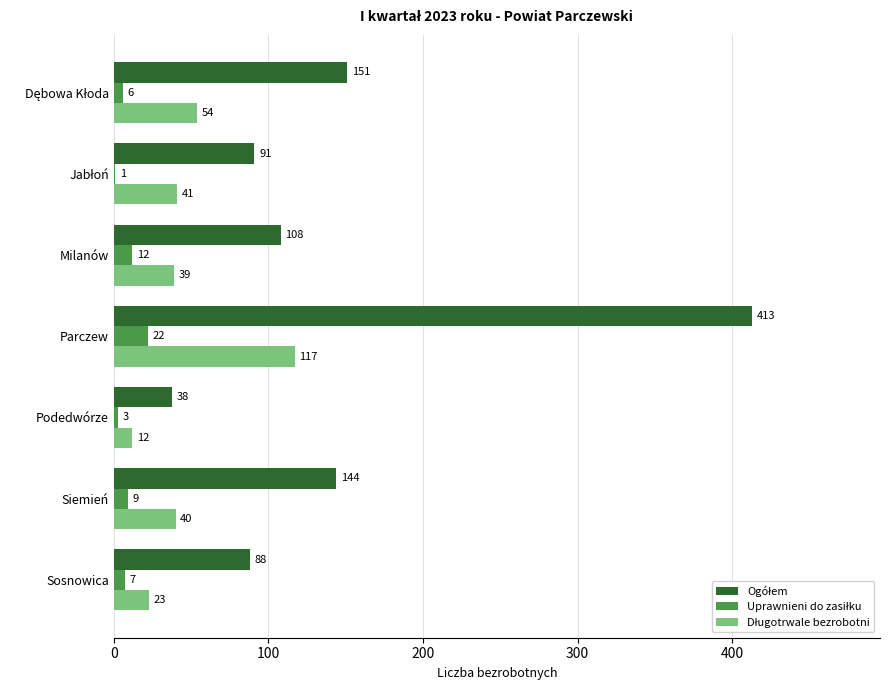

What is the maximum value shown in the chart?

413